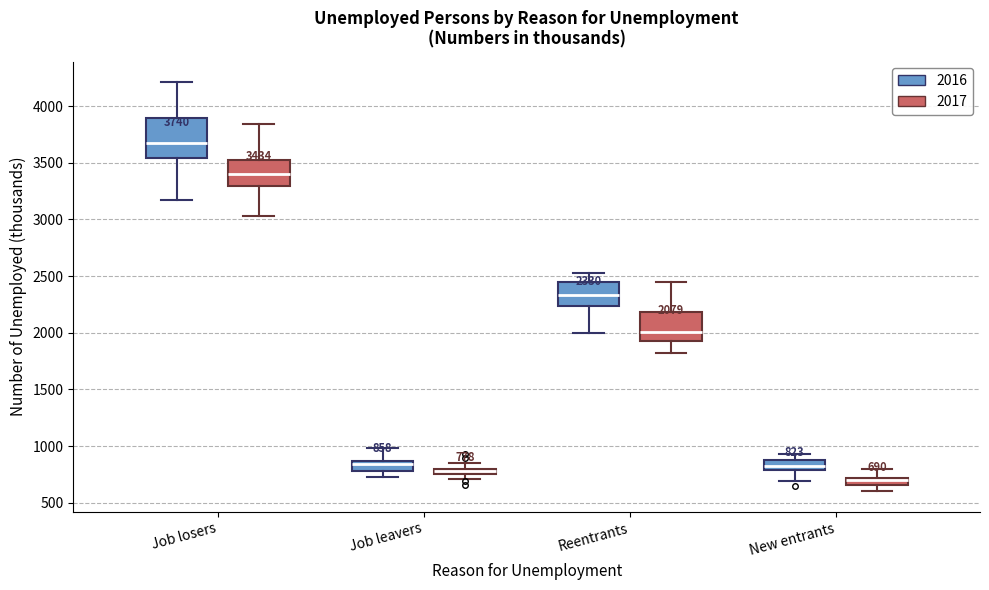

Which box is the tallest, from its lower edge to its upper edge?

Job losers (2016)